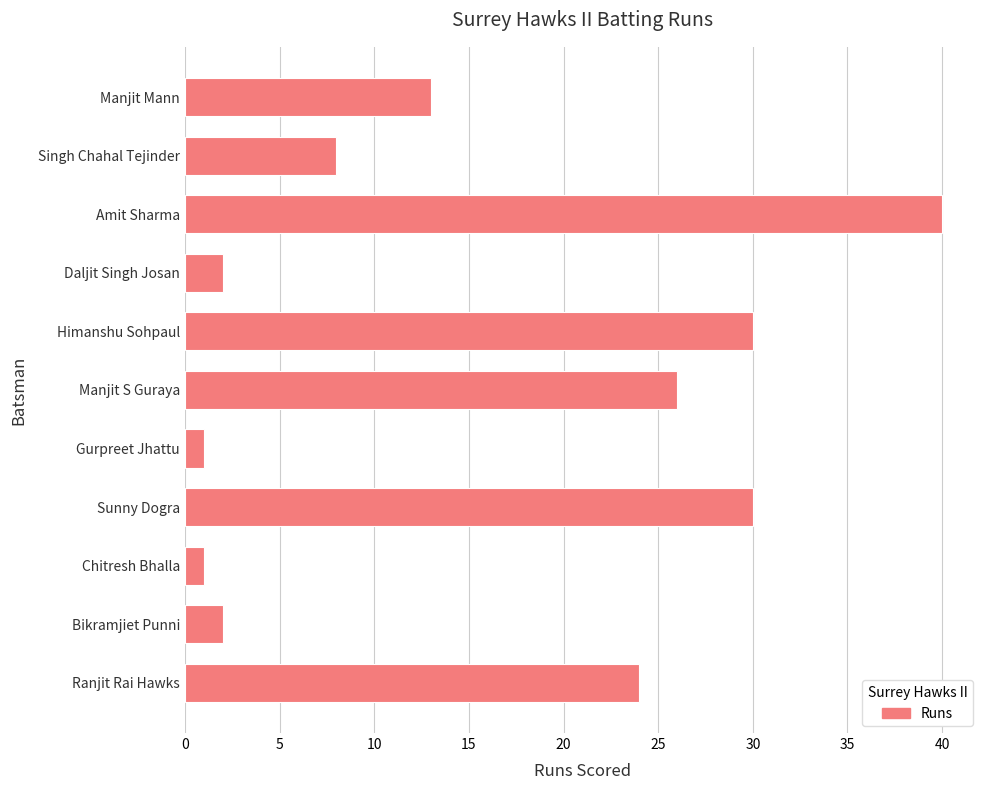

How many bars are there in total?

11